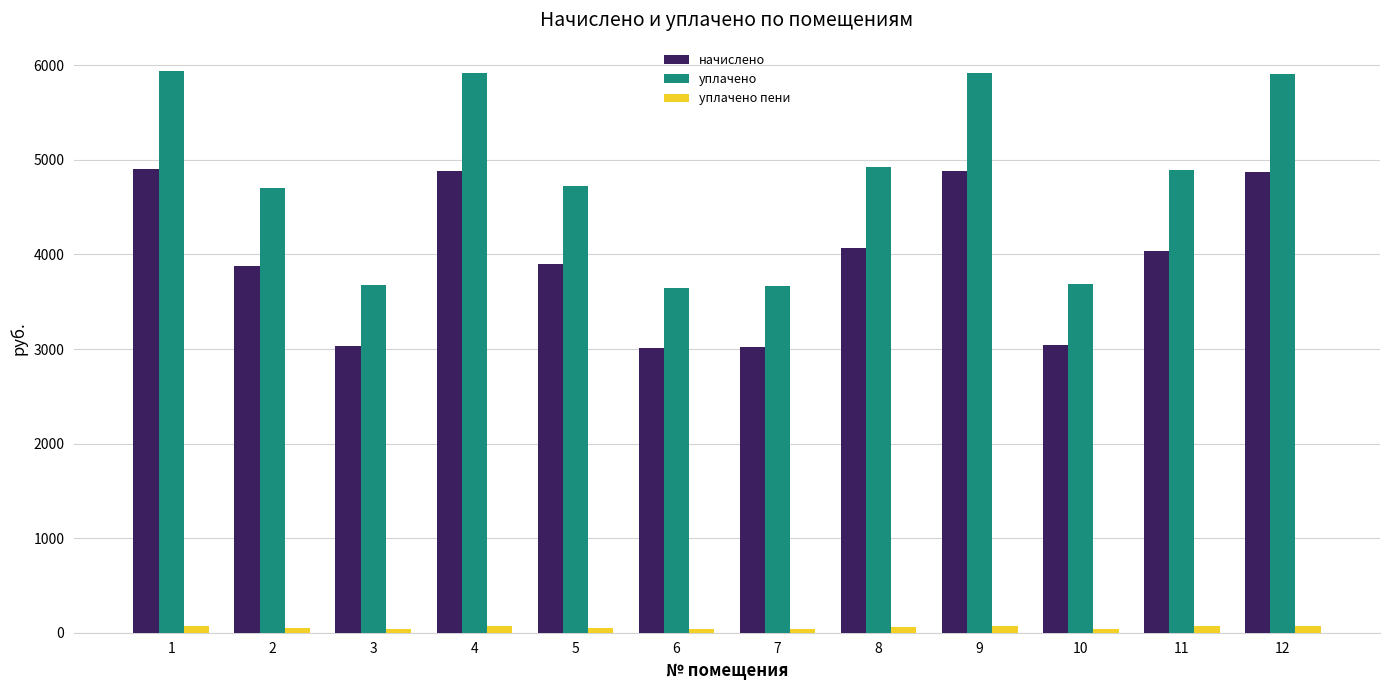

Which series has the largest total across all categories?

уплачено